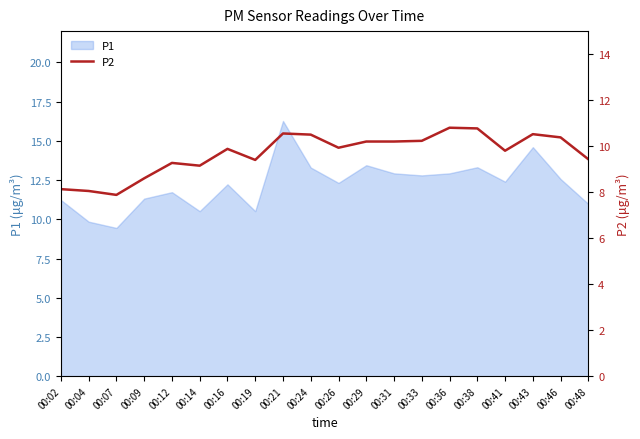

At which label does P1 first exceed 12?

00:16